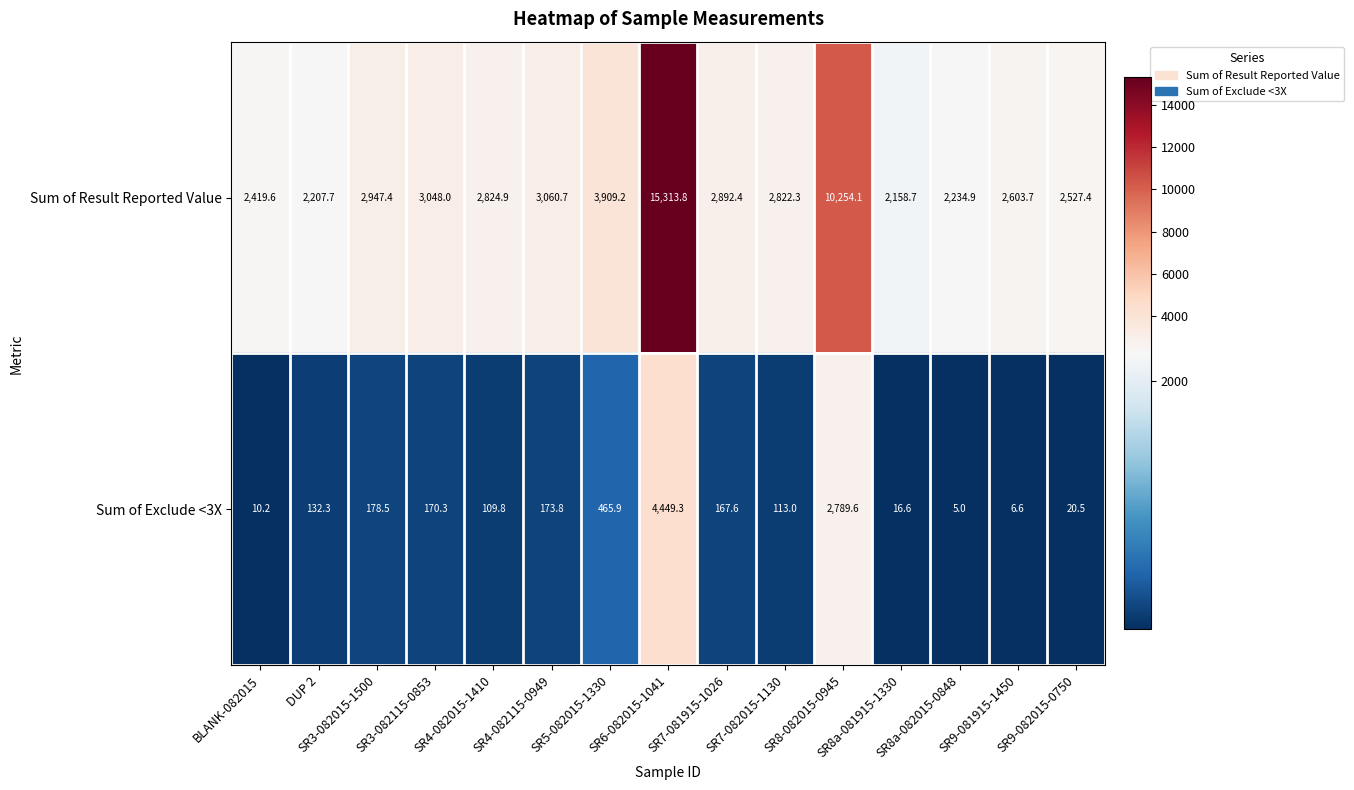

At how many categories does at least one series exceed 11898?

1